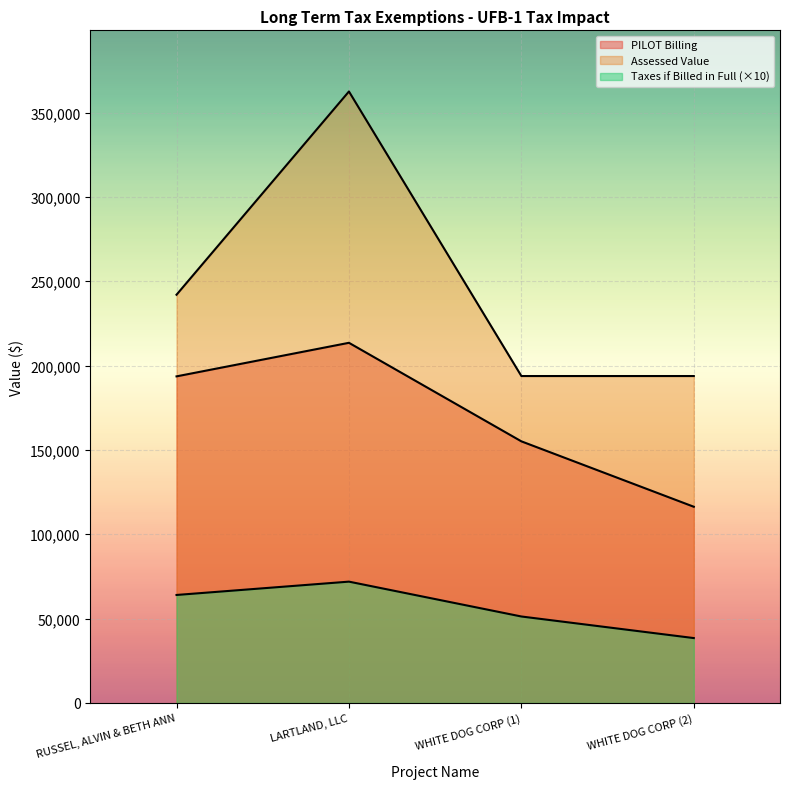

List the series in order of their overall mean, highest first.

Assessed Value, PILOT Billing, Taxes if Billed in Full